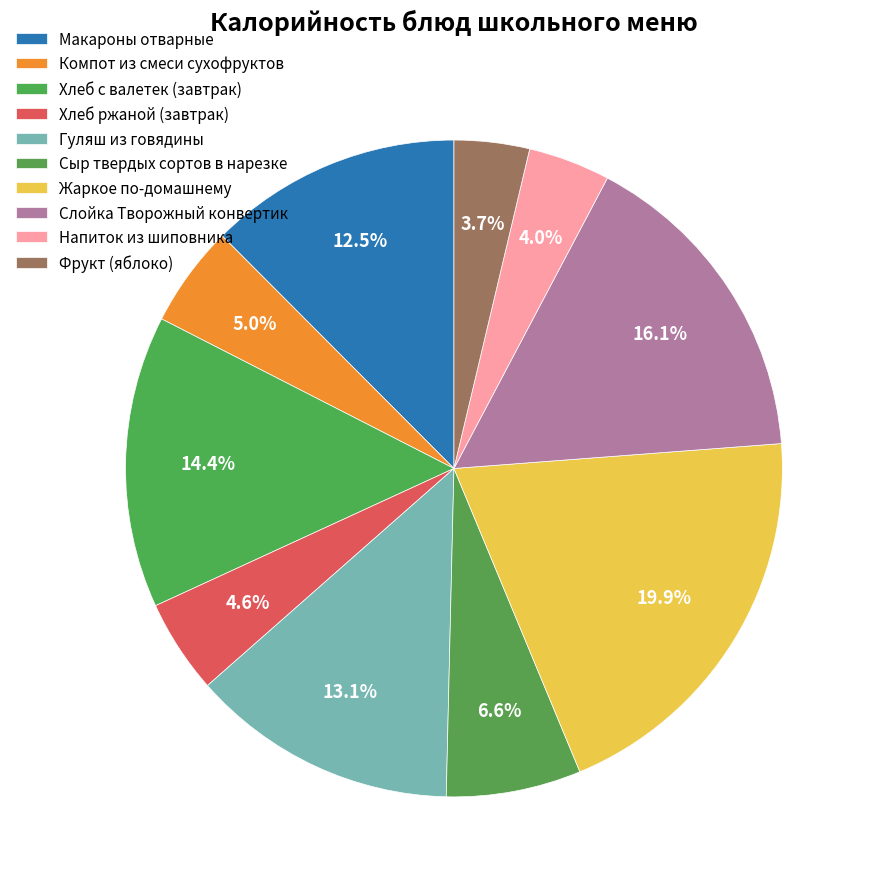

Which has a higher value, Сыр твердых сортов в нарезке or Компот из смеси сухофруктов?

Сыр твердых сортов в нарезке